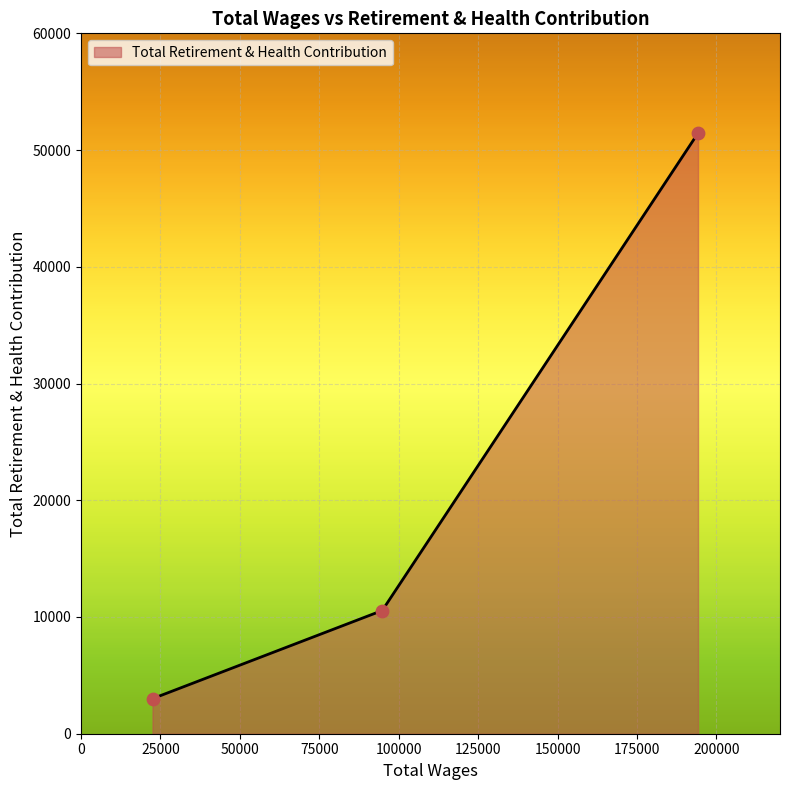

What is the greatest value displayed?

51449